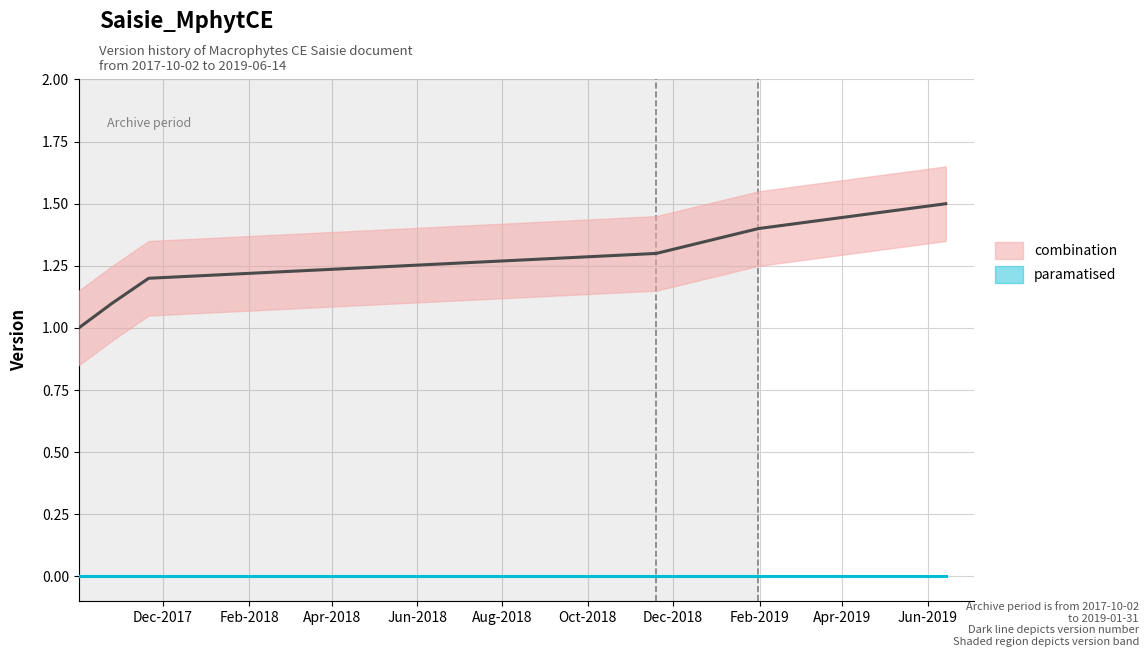

Which category has the lowest value across all series?

2017-10-02